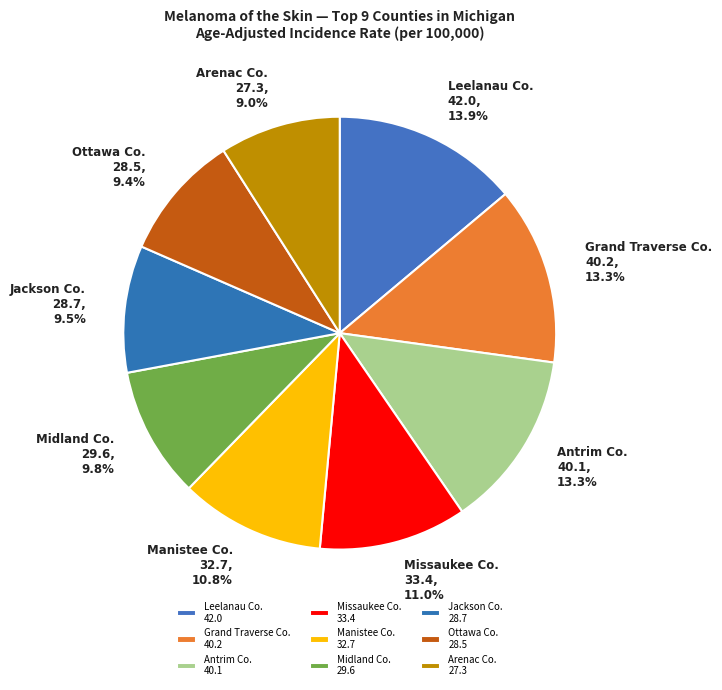

What is the largest slice in the pie chart?

Leelanau Co. 42.0